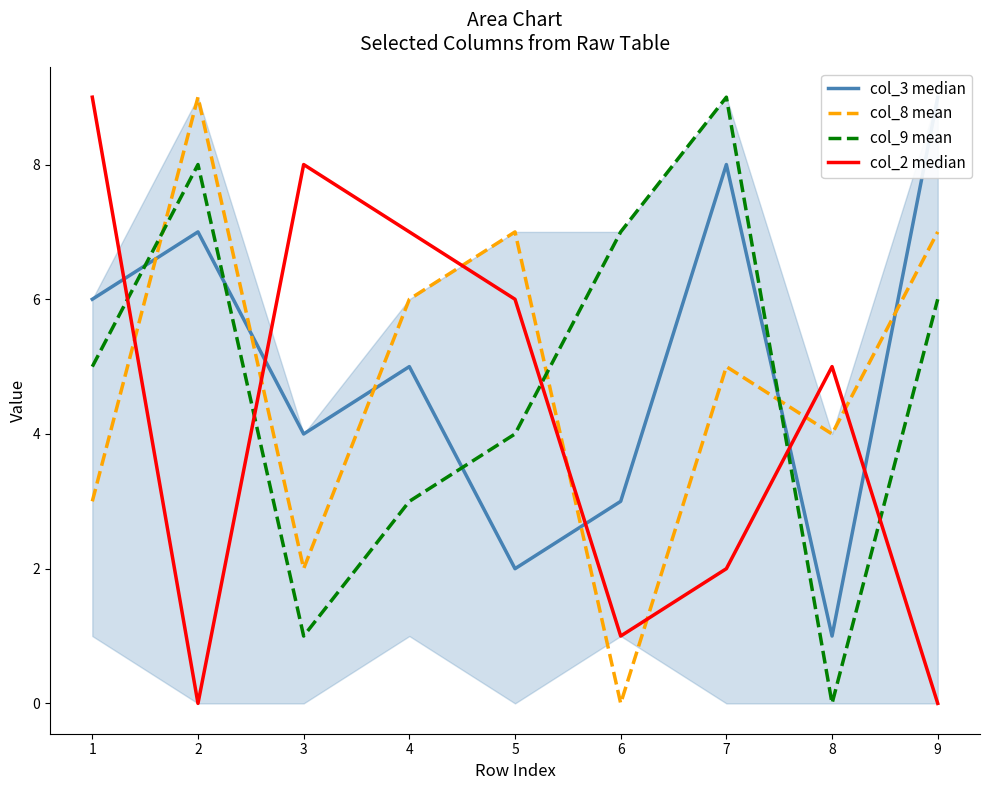

What is the minimum value for col_3 median?

1